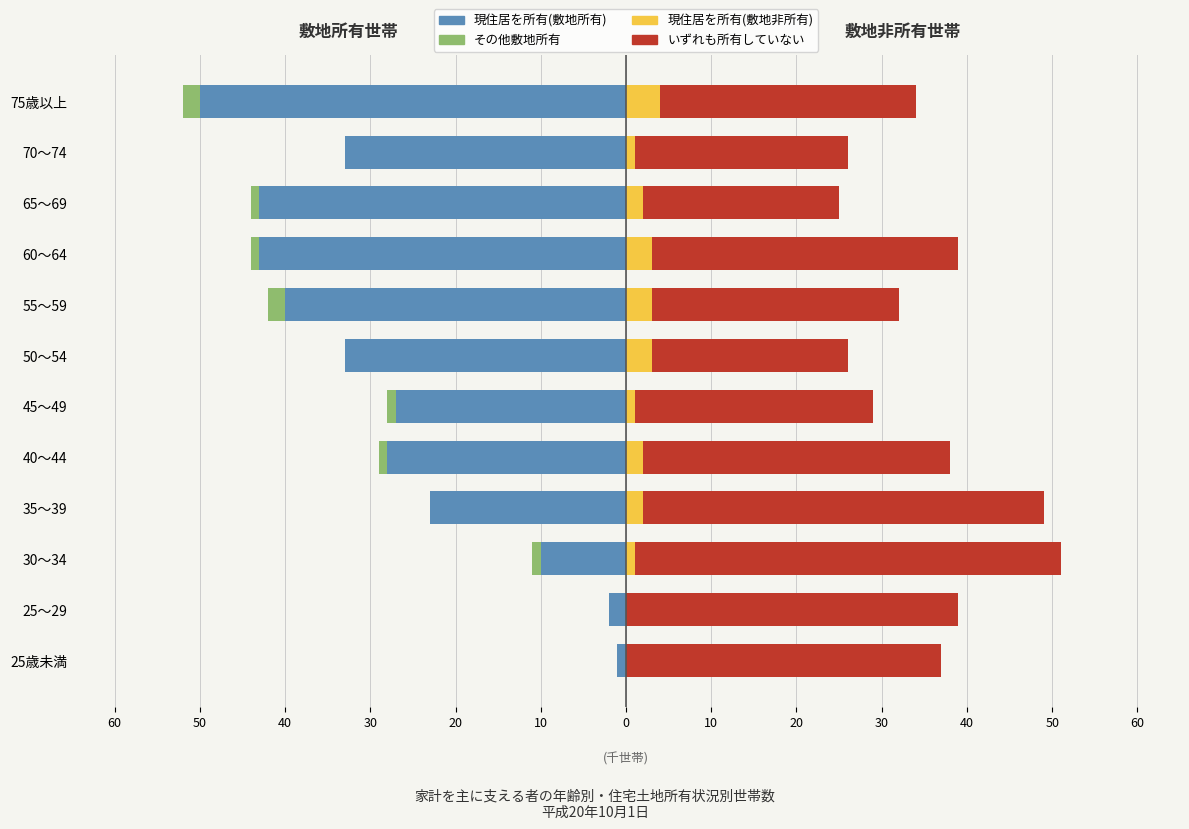

Which series has the largest total across all categories?

いずれも所有していない